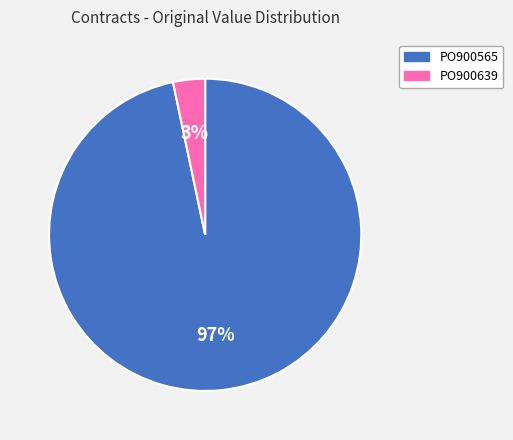

How many segments does this pie chart have?

2